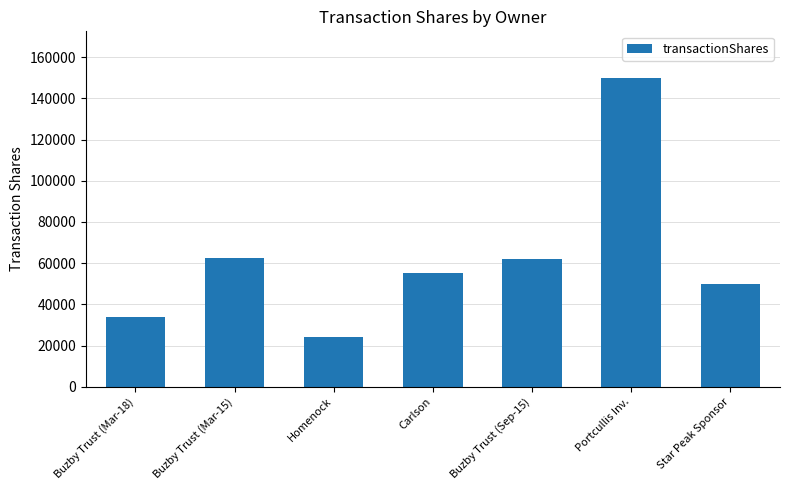

What is the value of the 2nd bar from the left?

62500